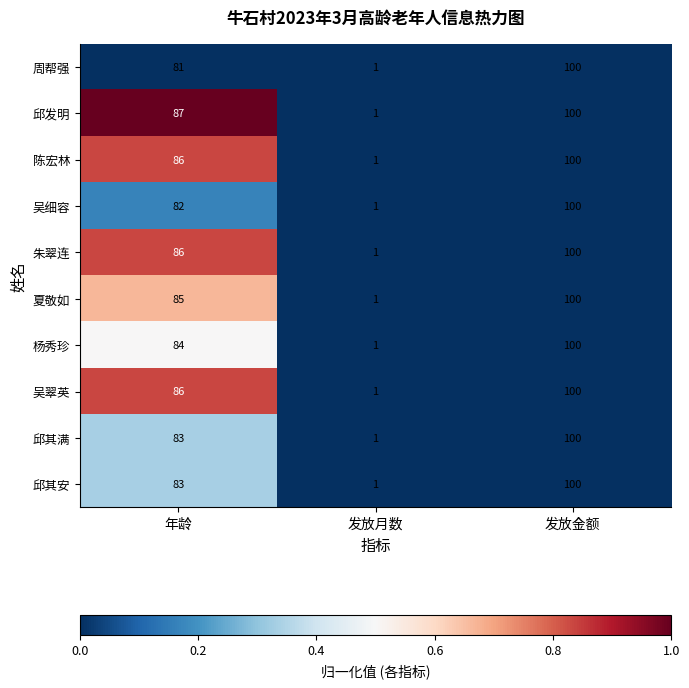

What is the sum of the 陈宏林 values at 发放月数 and 年龄?

87